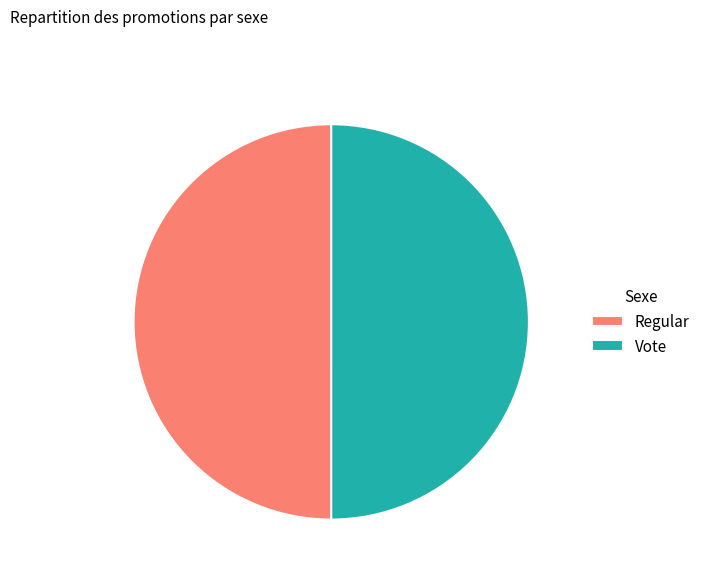

Is the sum of Vote and Regular greater than half?

Yes